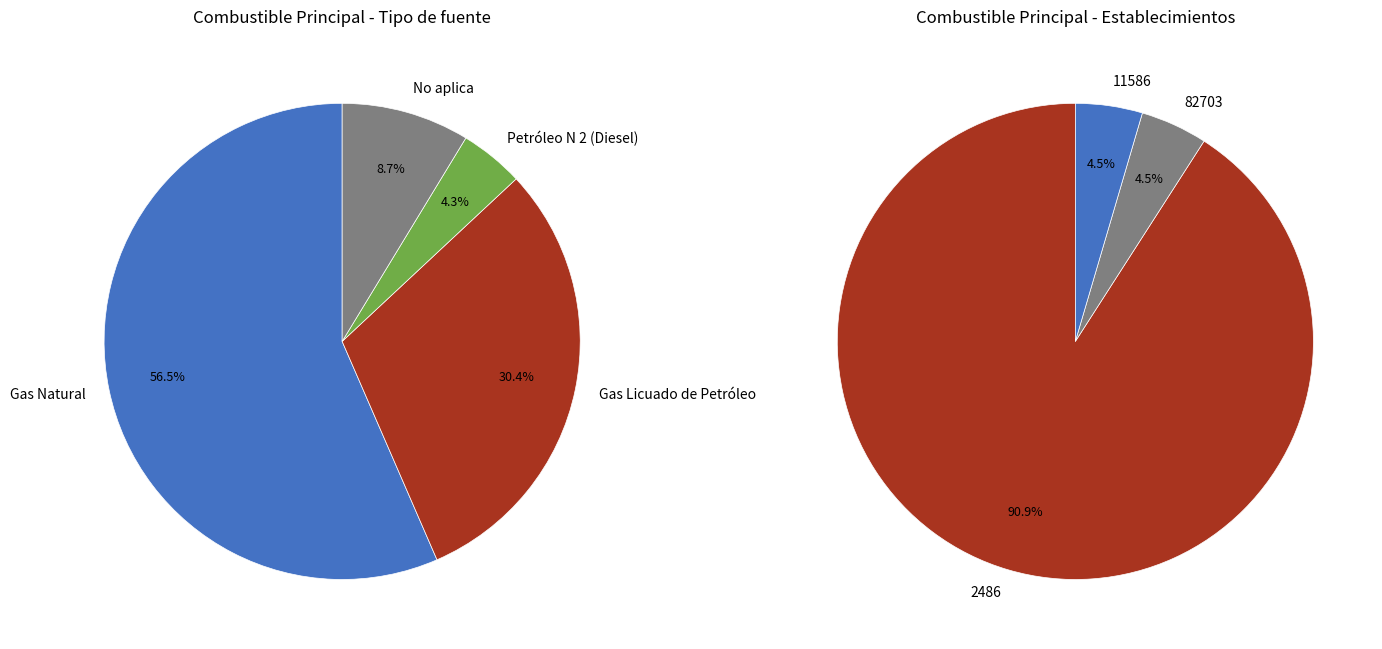

Between Petróleo N 2 (Diesel) and Gas Natural, which is larger?

Gas Natural